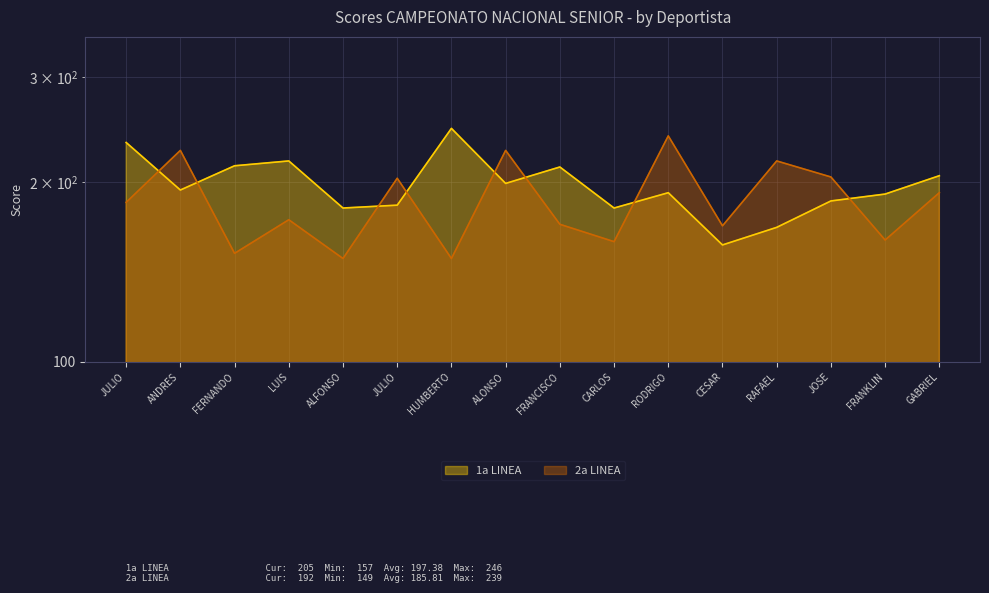

How many lines are shown in the chart?

2